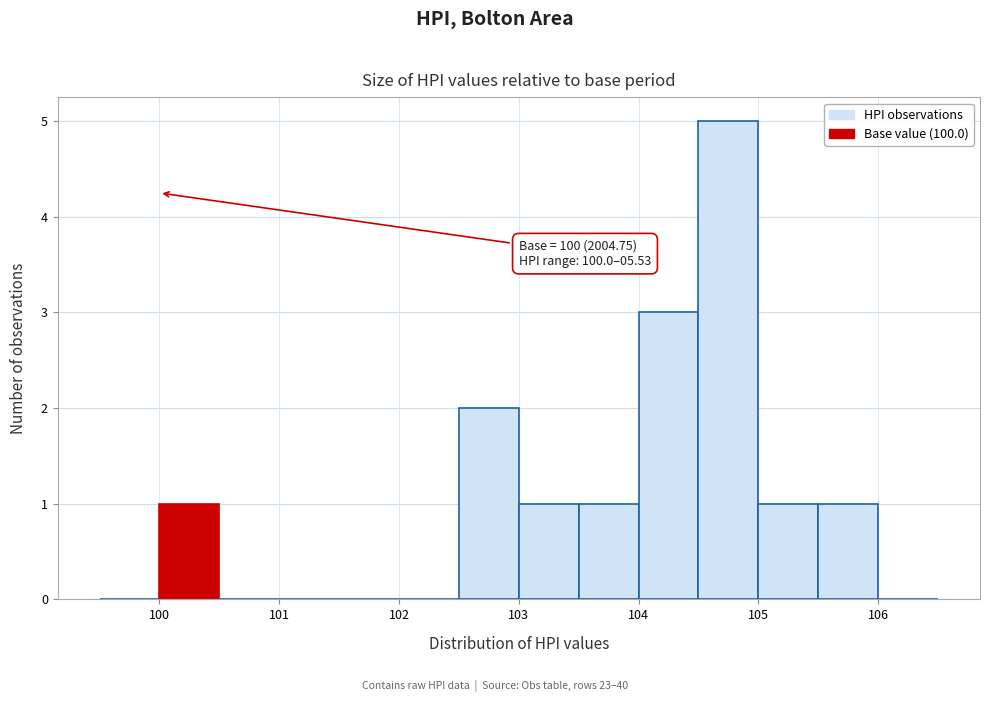

Over which range of the x-axis is the bar tallest?

104.5 to 105.0